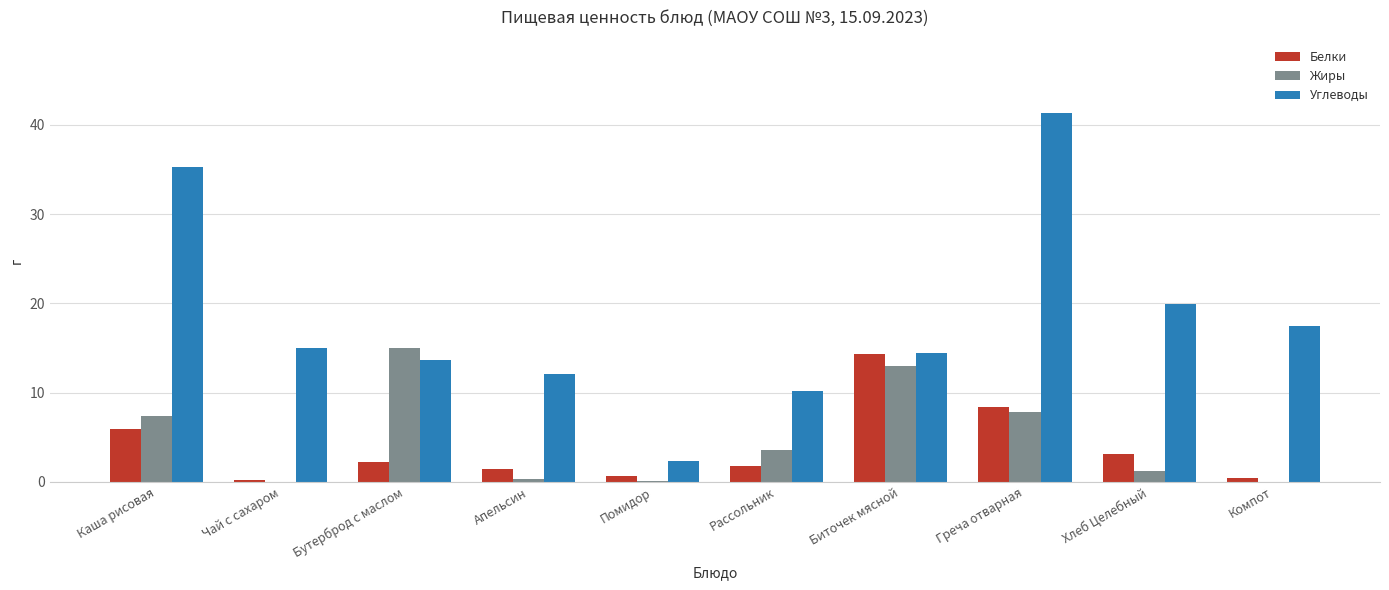

True or false: Углеводы has a value of 19.9 at Хлеб Целебный.

True